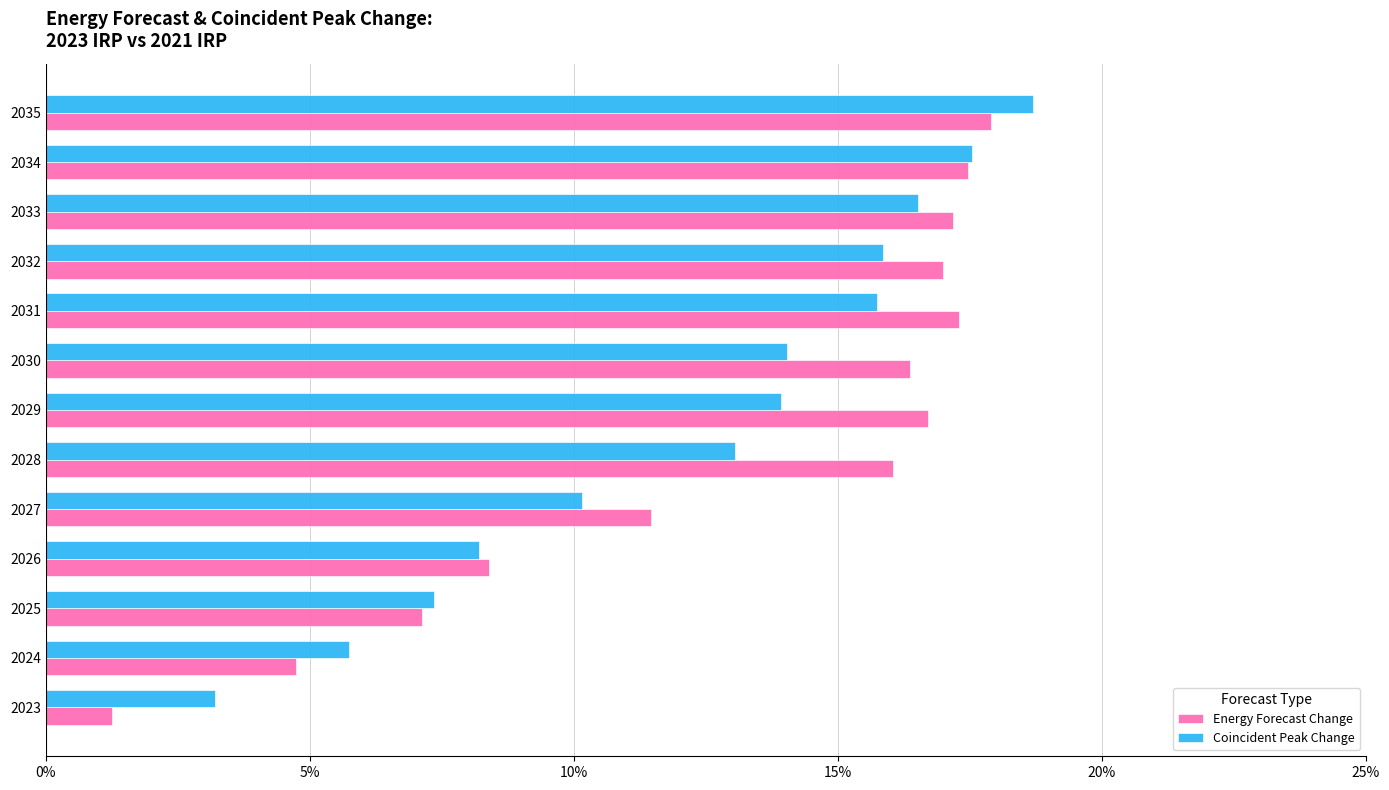

What is the difference between the maximum and minimum values in the Energy Forecast Change series?

0.2